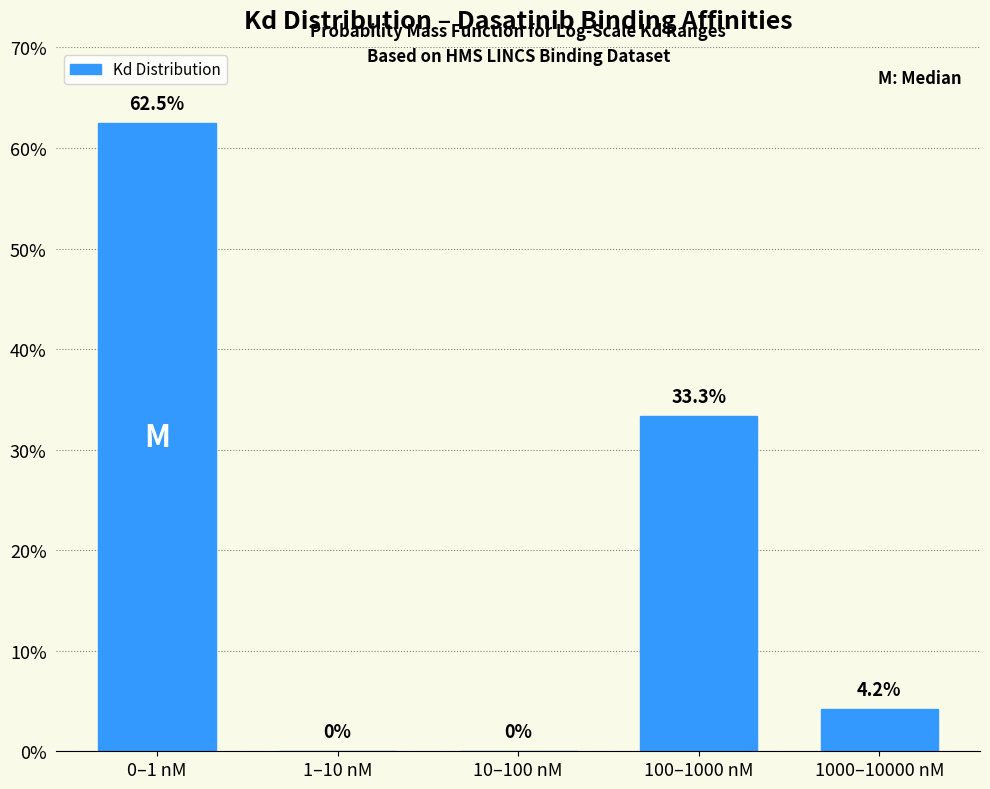

Reading left to right, what are all the values shown in this chart?

0–1 nM=62.5	1–10 nM=0.0	10–100 nM=0.0	100–1000 nM=33.3	1000–10000 nM=4.2